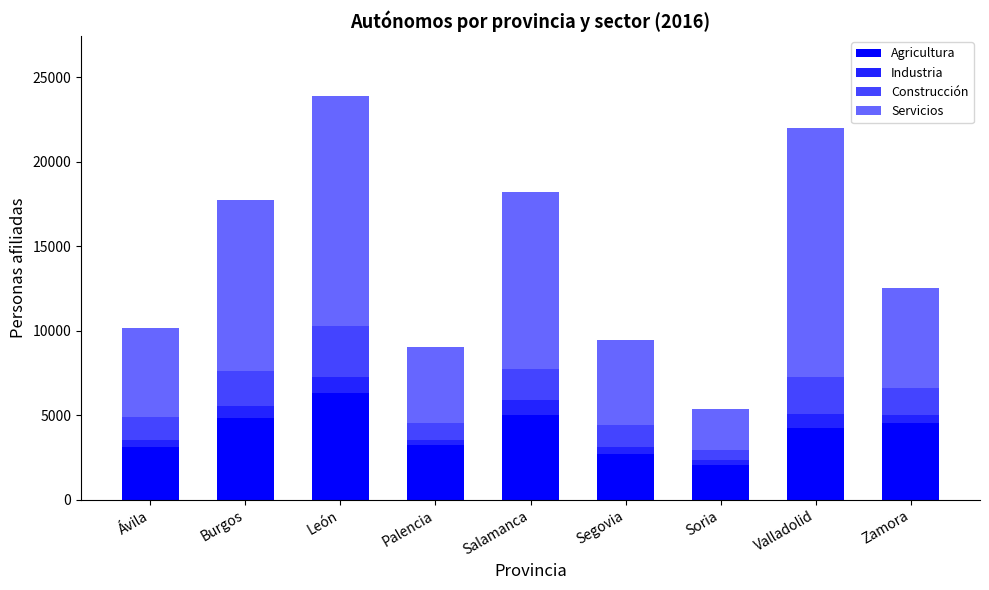

At which label does Agricultura reach its peak?

León